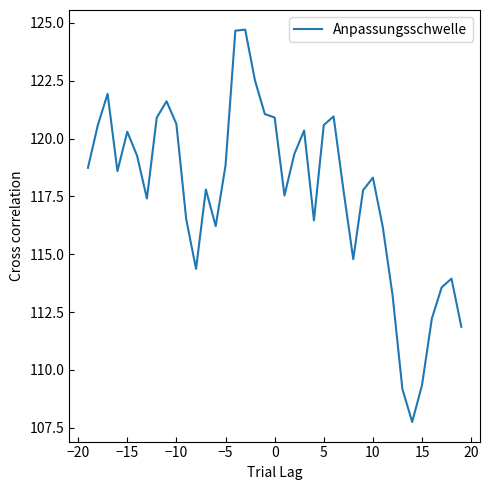

What is the difference between the maximum and minimum values?

17.0